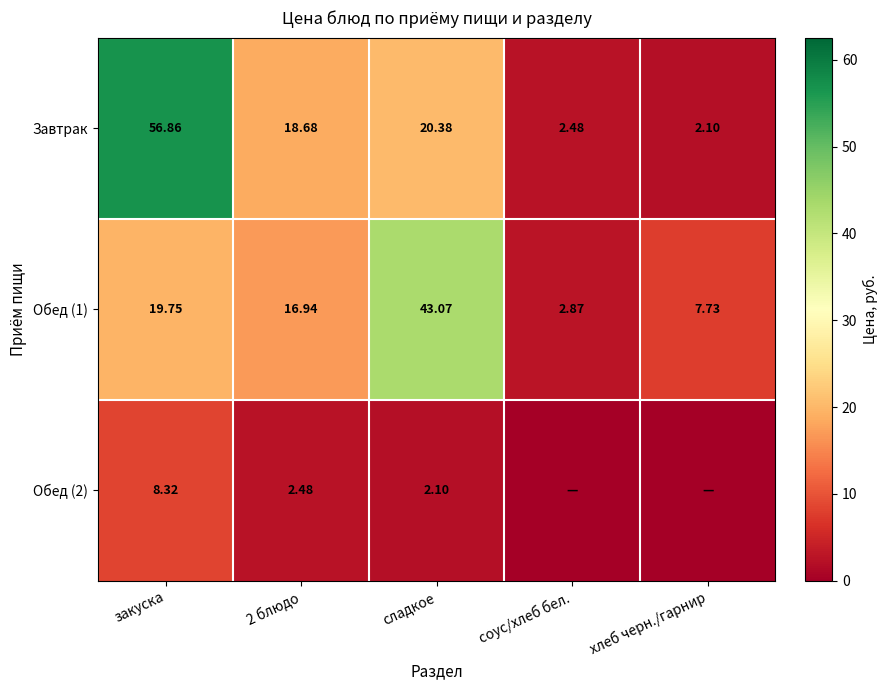

Which has a higher value, хлеб черн./гарнир or закуска?

закуска